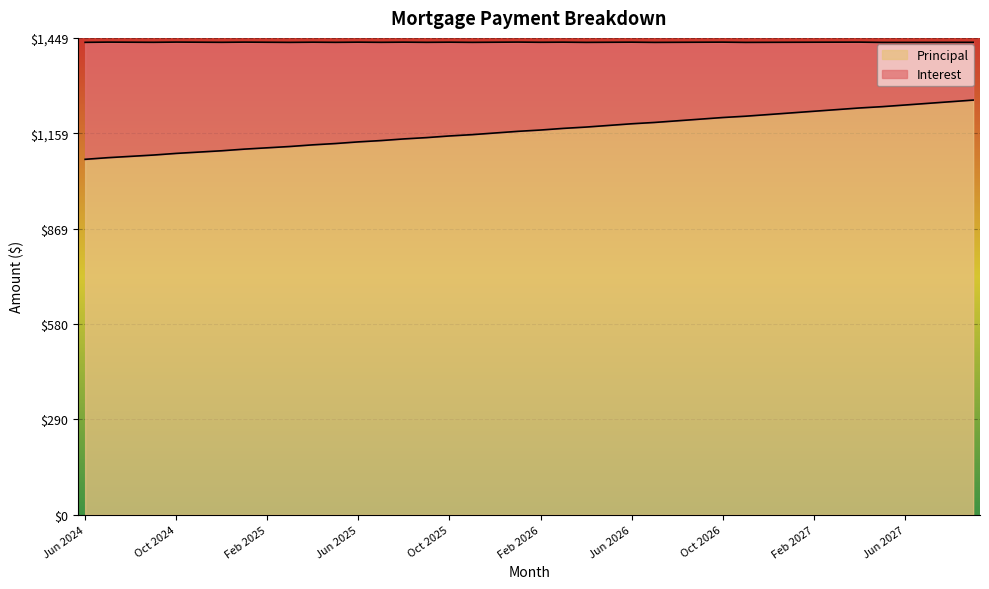

How many data points are less than 1169?

20